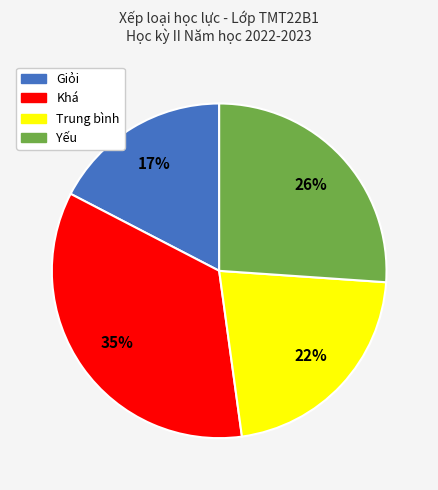

True or false: Giỏi accounts for 27% of the total.

False